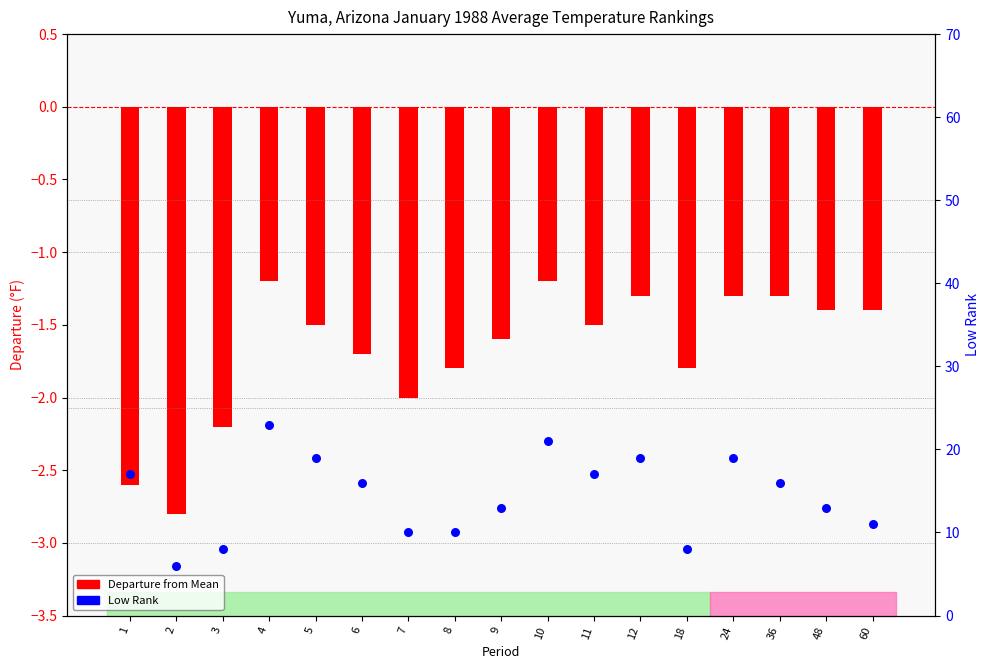

Which series has the widest spread of Y values?

Low Rank